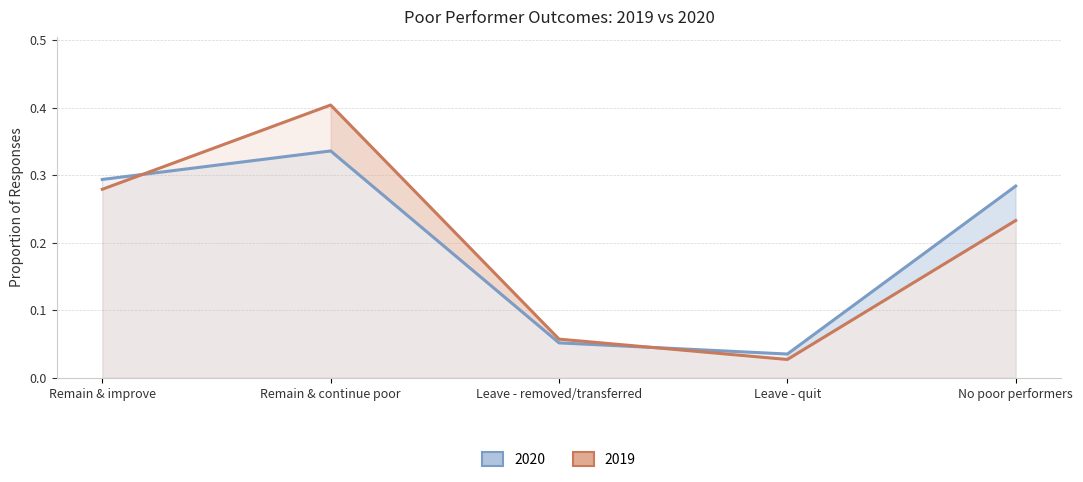

How many interior local valleys does the 2019 series have?

1